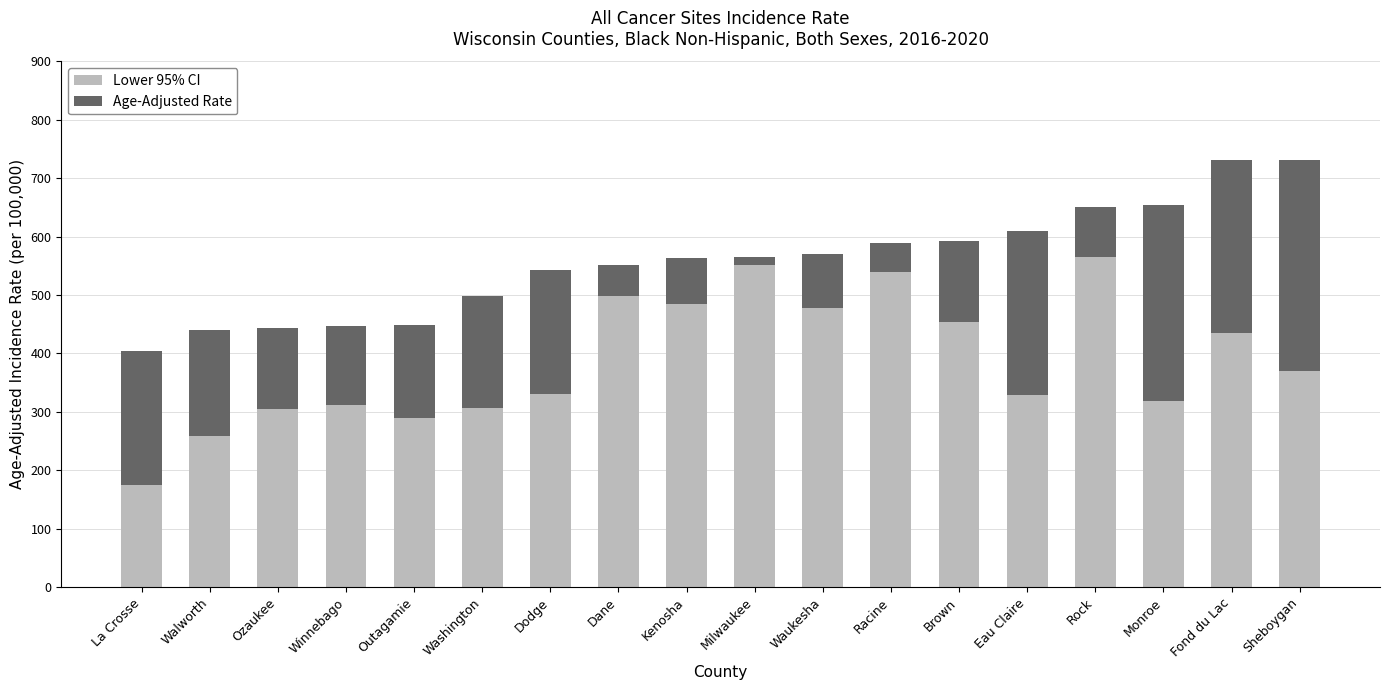

What is the total value across all series at Dodge?

543.5